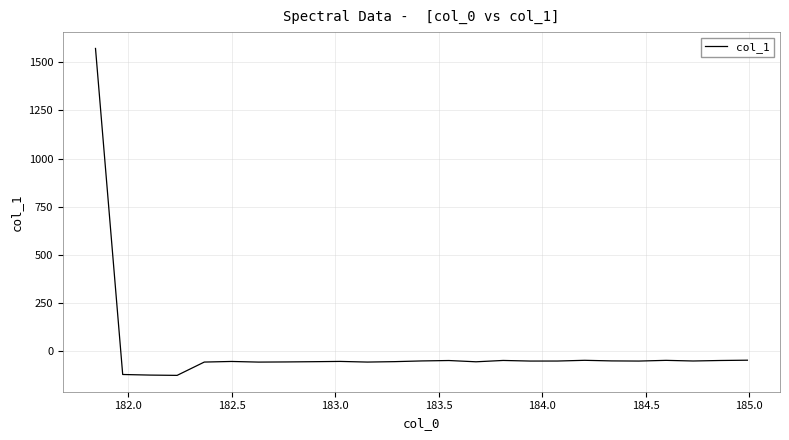

What is the minimum value shown in the chart?

-125.2